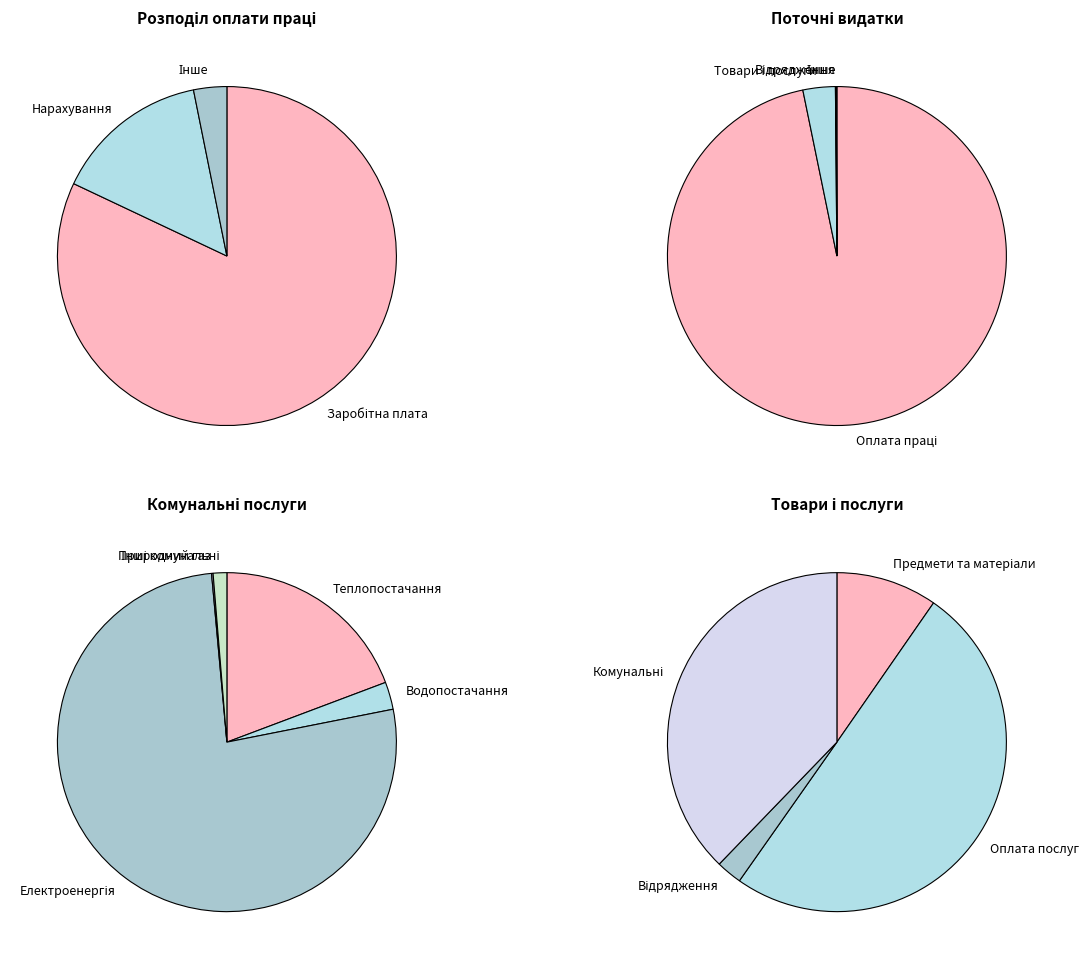

Count the number of slices in the pie.

6